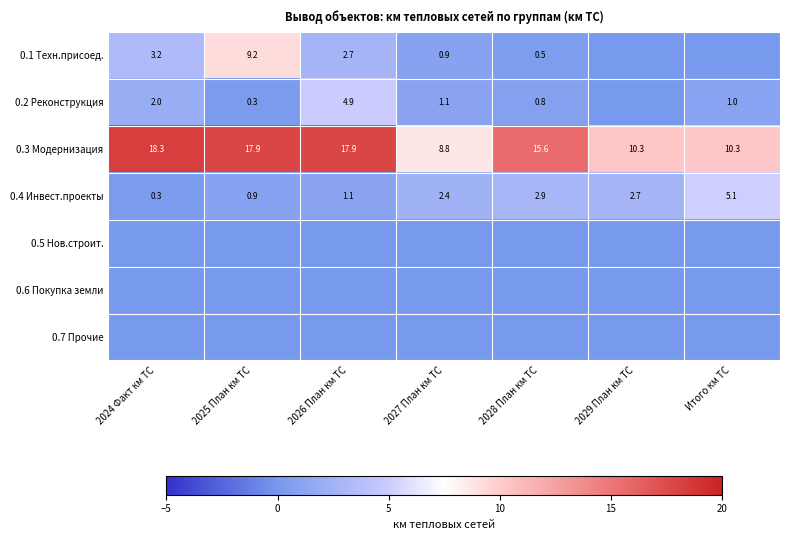

The value of 0.2 Реконструкция at 2024 Факт км ТС is 2.0. True or false?

True